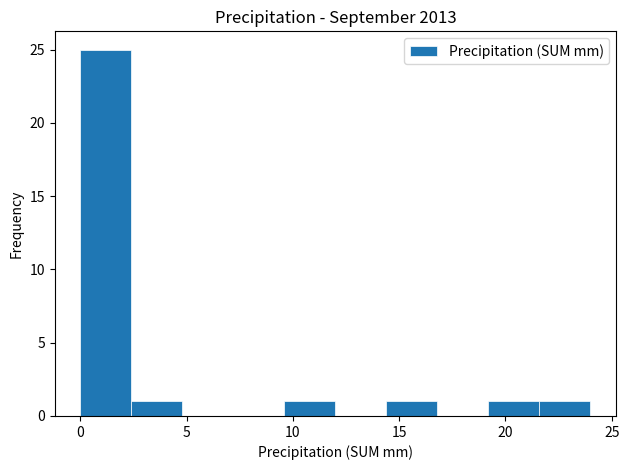

Over which range of the x-axis is the bar tallest?

0.0 to 2.4